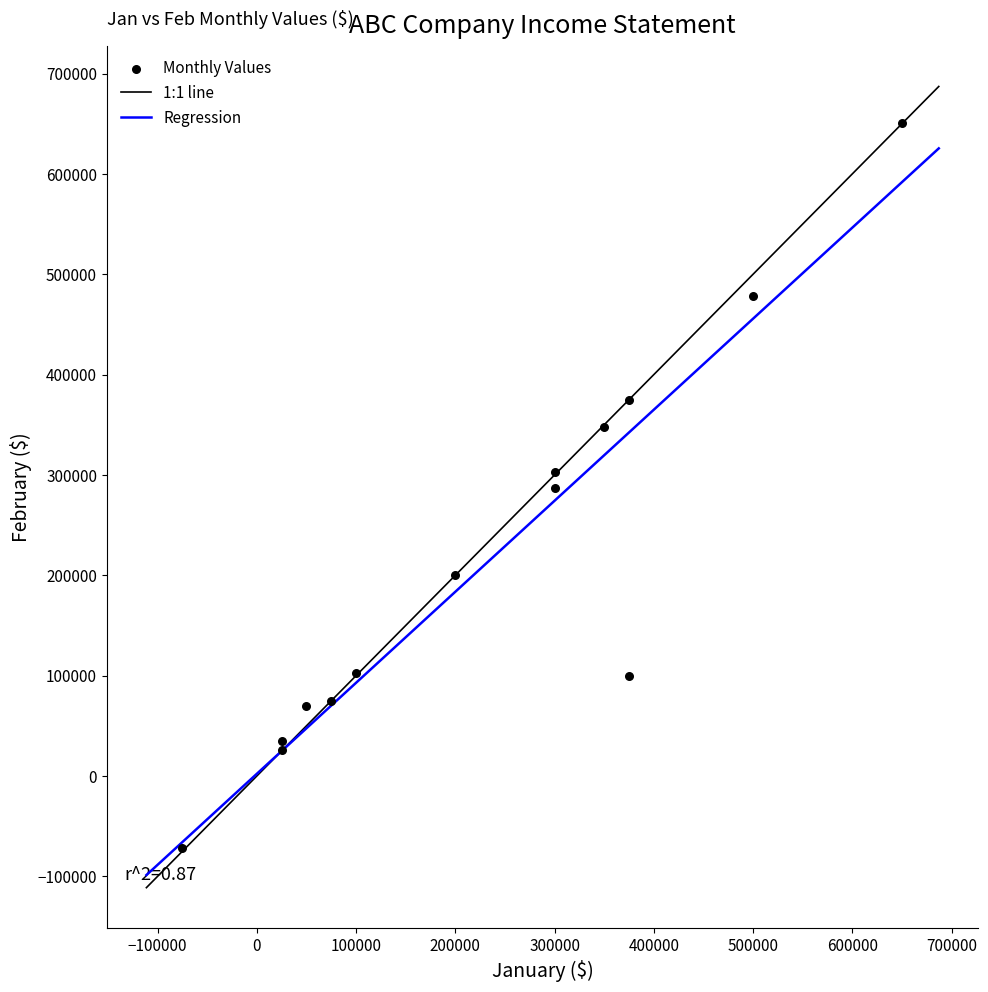

What is the range of X values (max minus min)?

725000.0